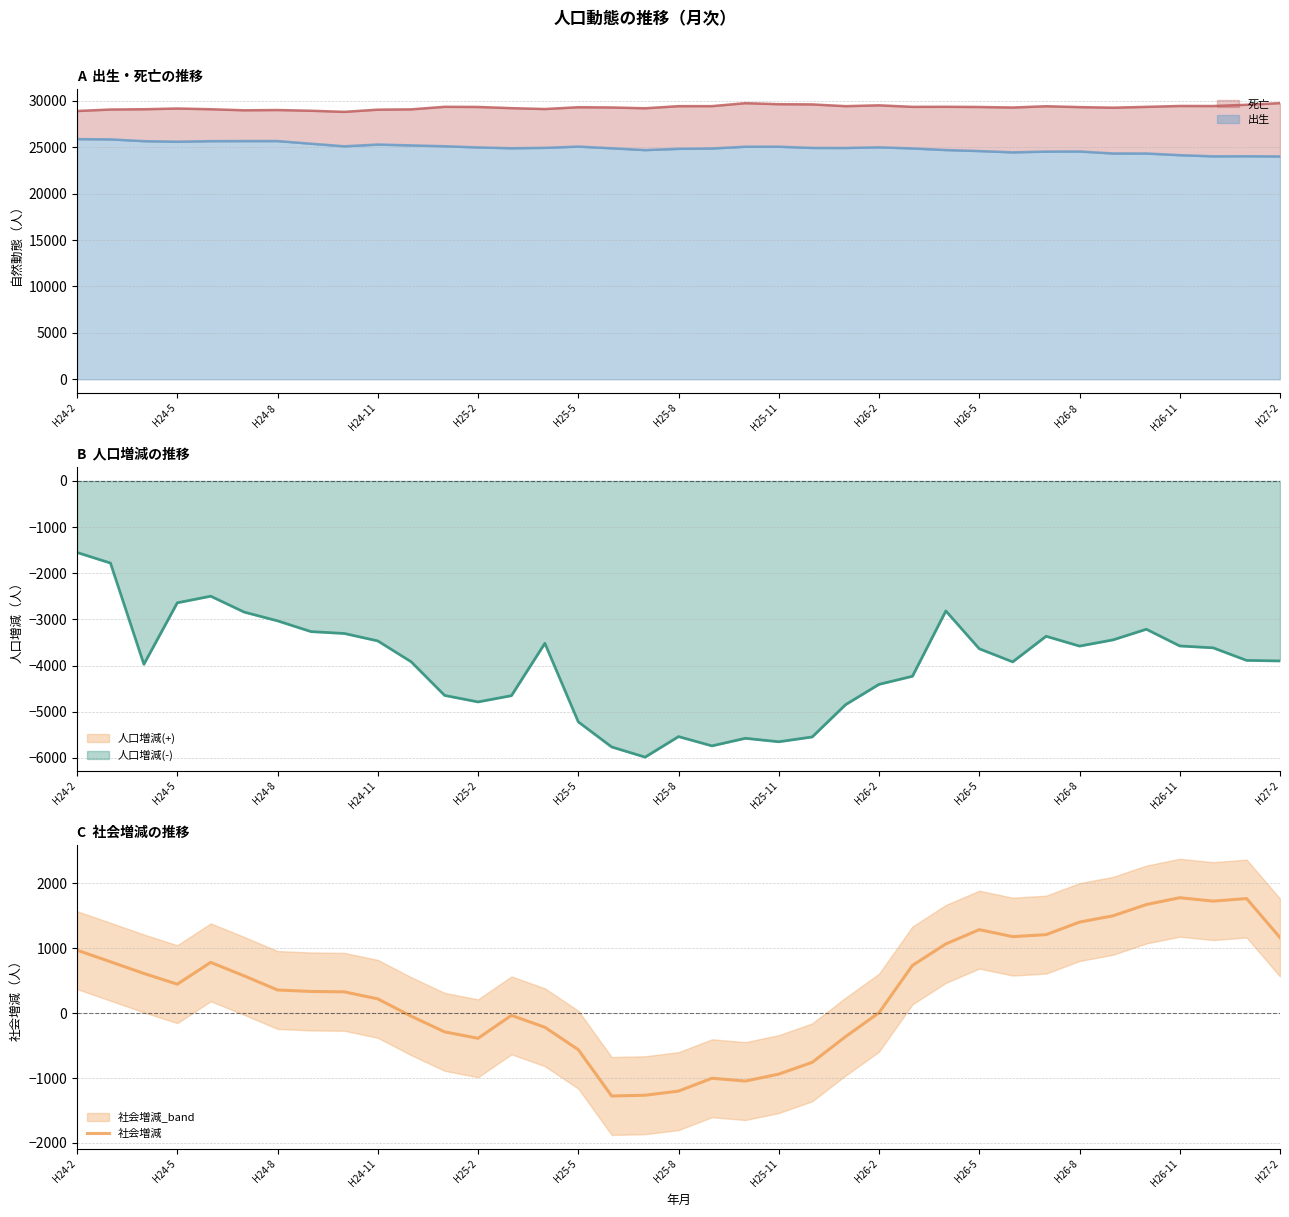

The value of 社会増減 at H26-8 is 2282.3. True or false?

False